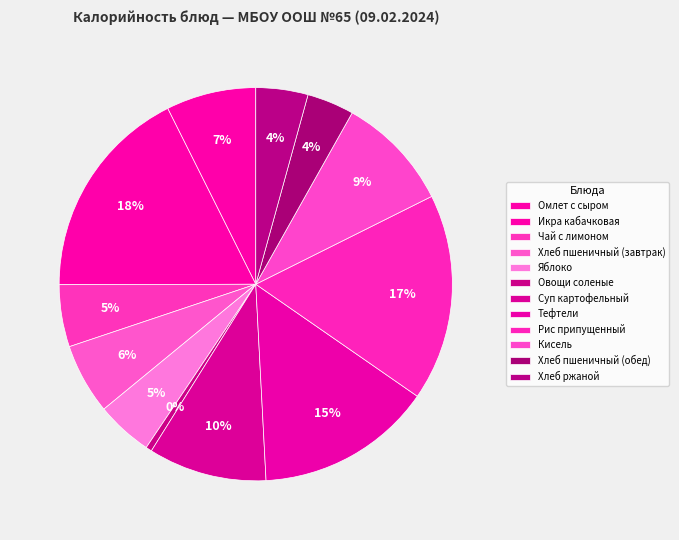

Do Яблоко and Суп картофельный together represent more than half of the pie?

No